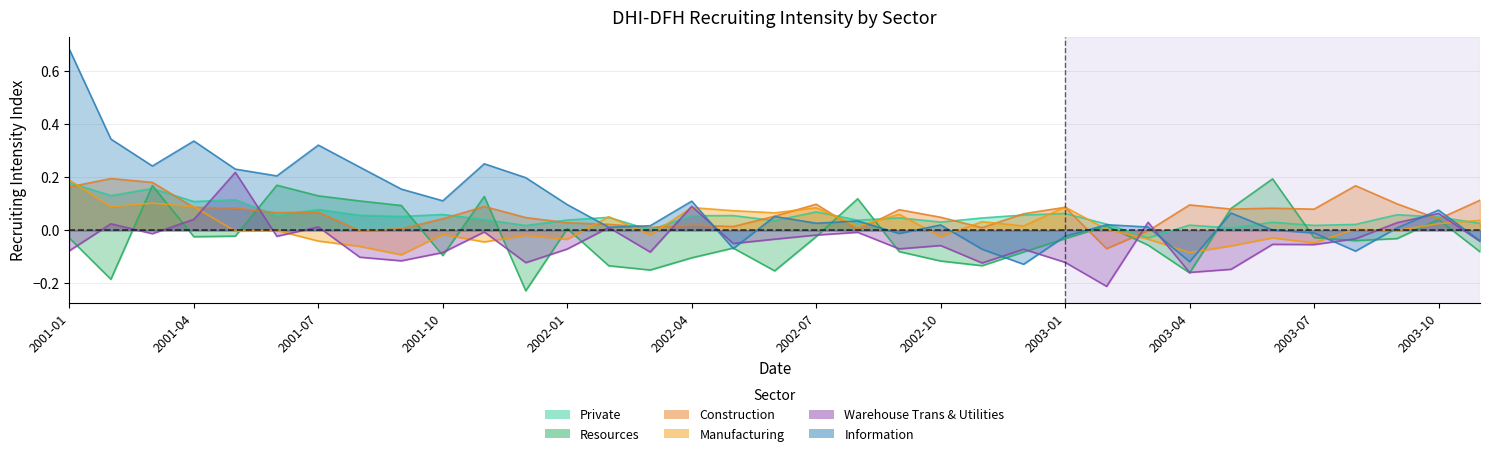

Which category has the highest value in the Manufacturing series?

2001-01